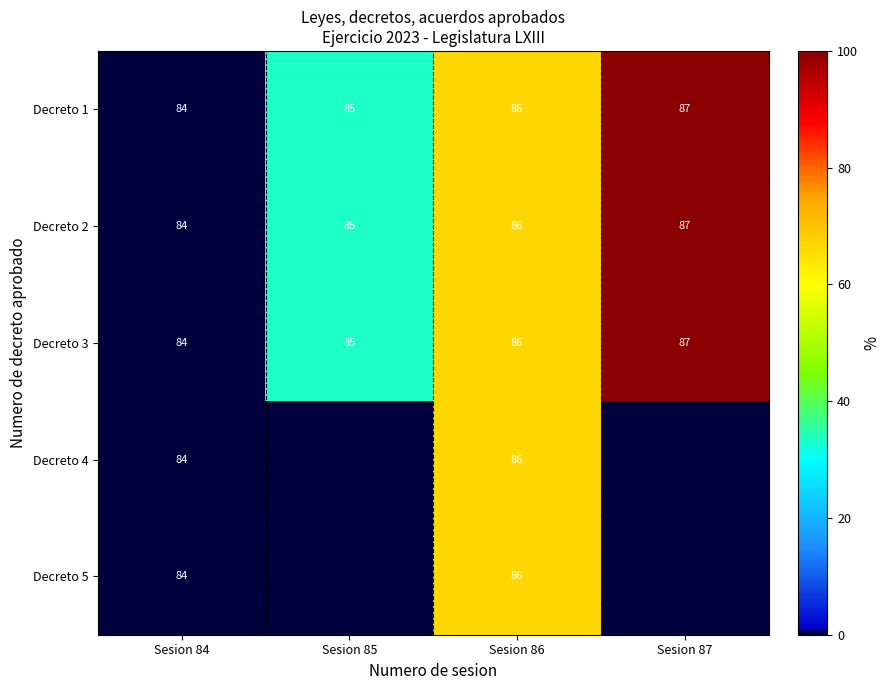

Count the Decreto 2 values in the range 85 to 87.

3